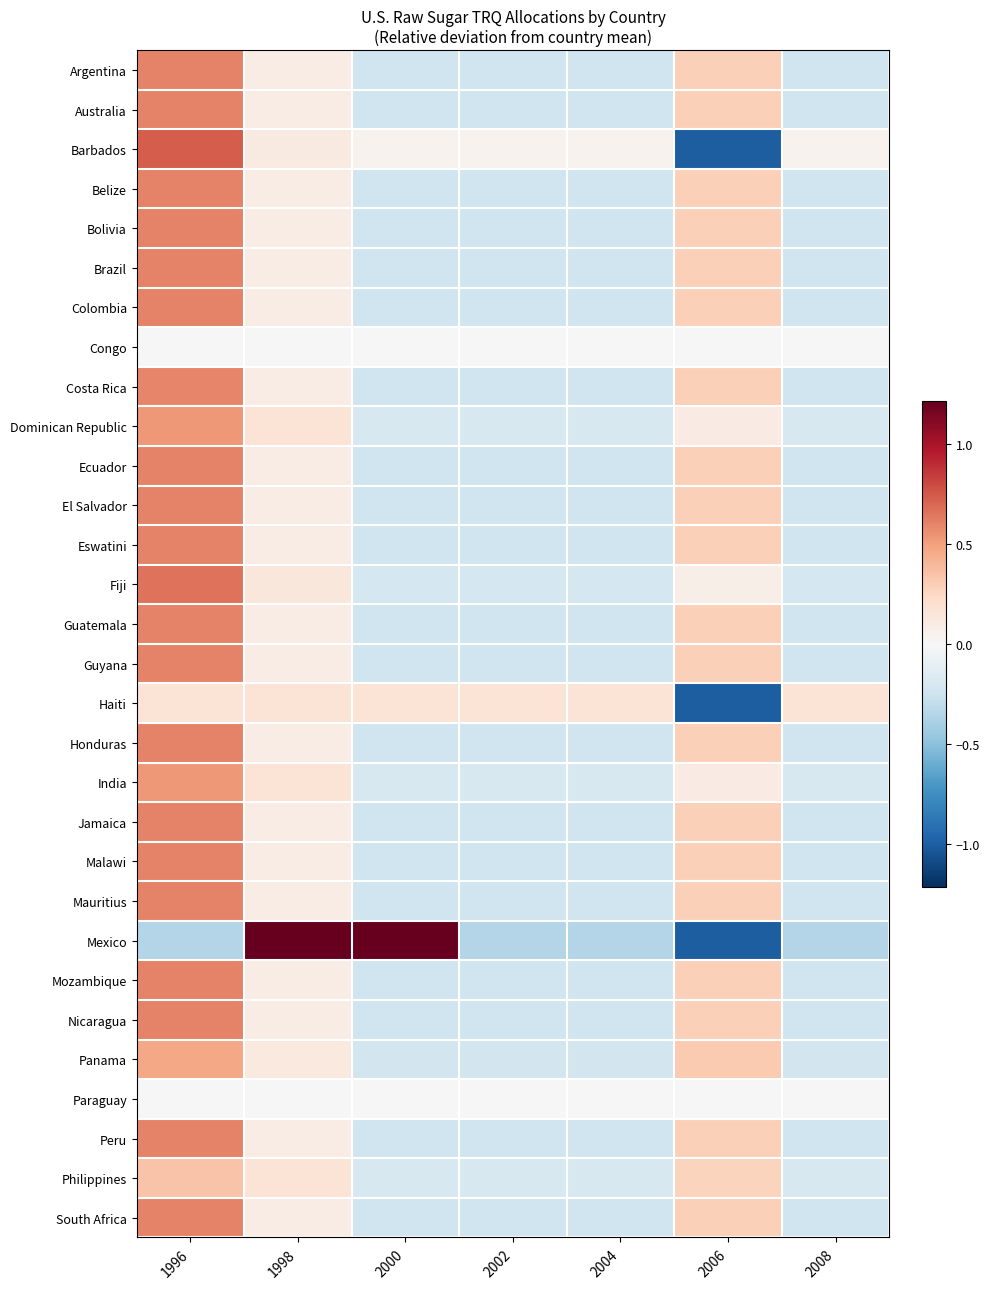

At which category does the chart reach its minimum across all series?

2006